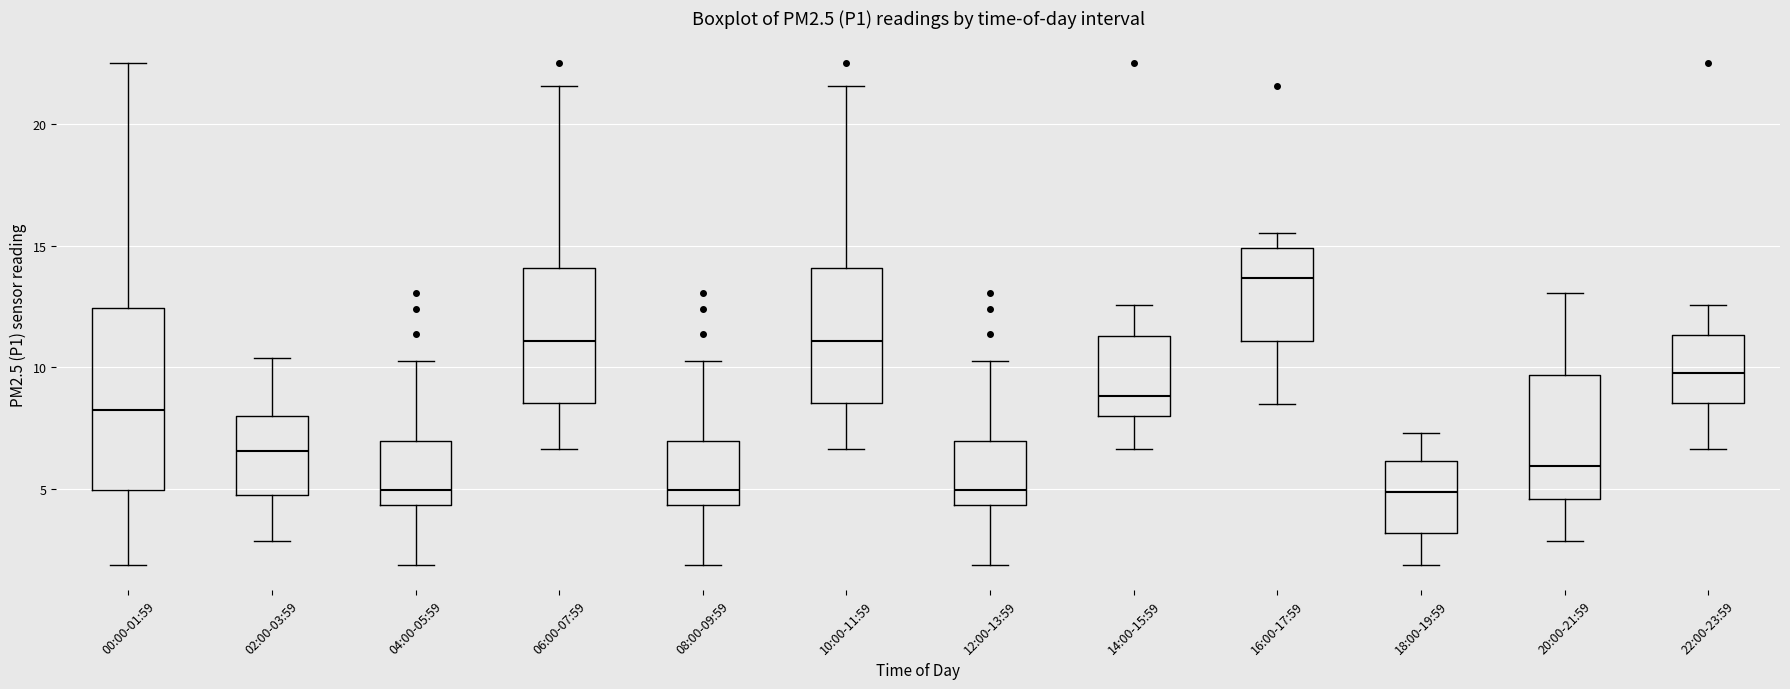

Which box has the highest median line?

16:00-17:59